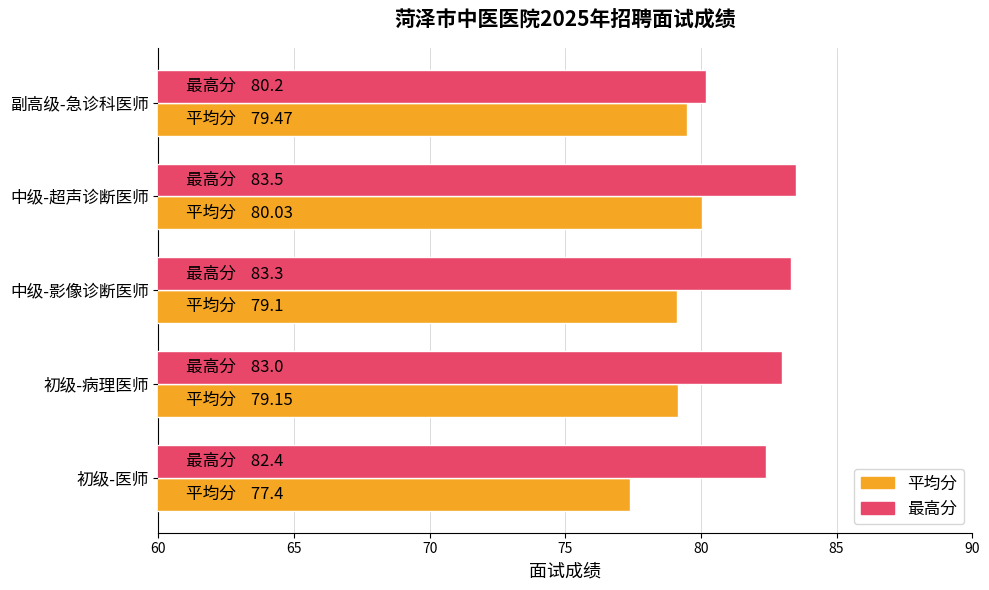

Rank the series by their maximum value, from lowest to highest.

平均分, 最高分